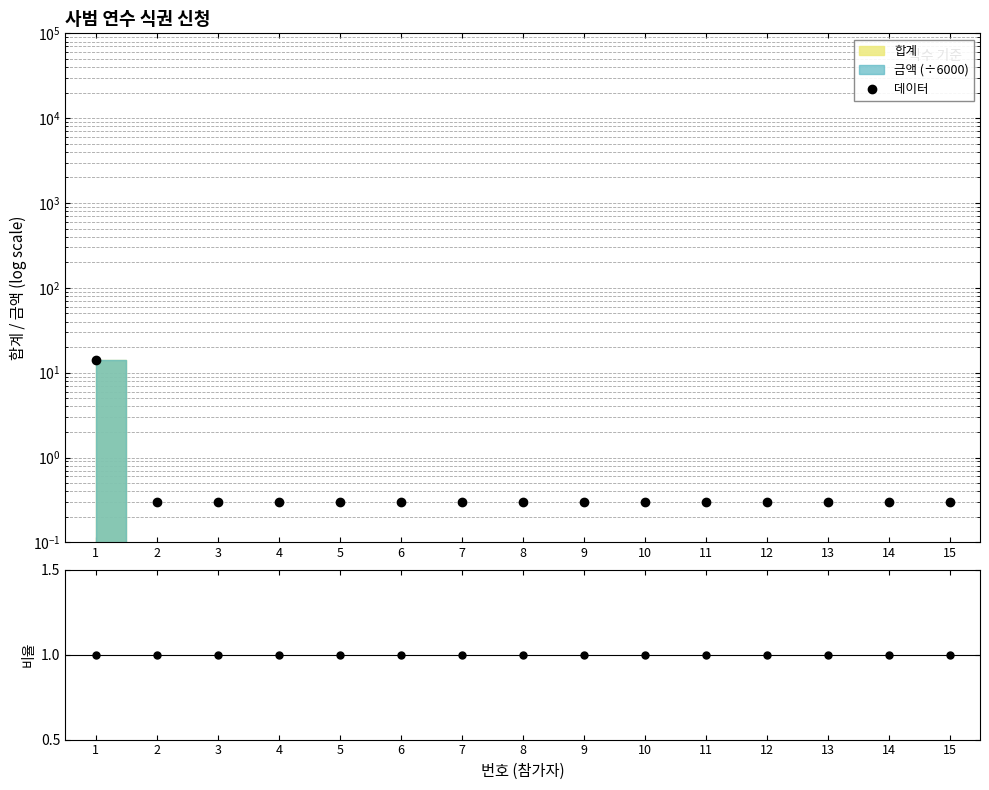

Does the chart display data point markers on the line(s)?

Yes